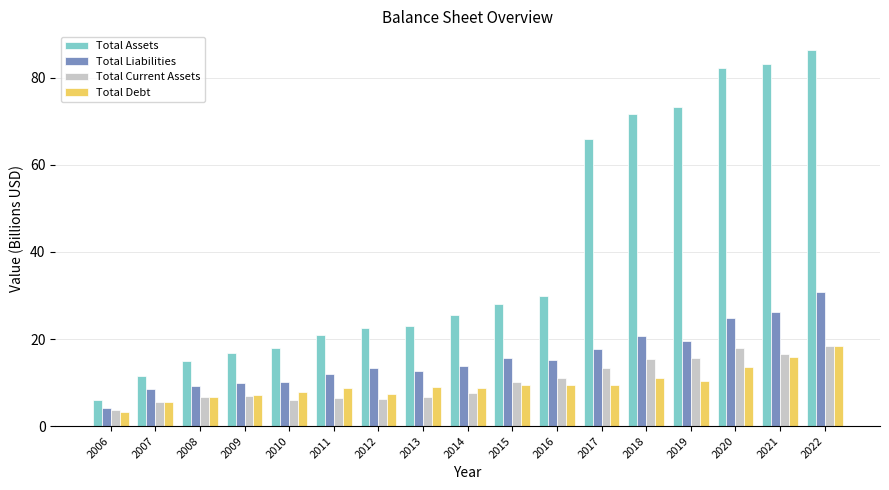

At how many categories does at least one series exceed 27?

8